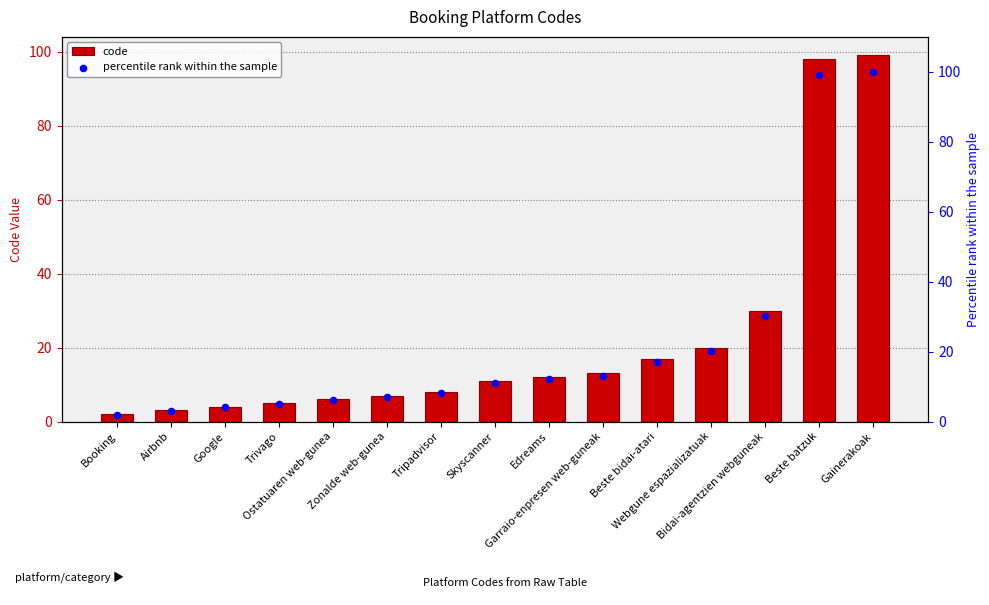

Which series contains the lowest Y value?

code